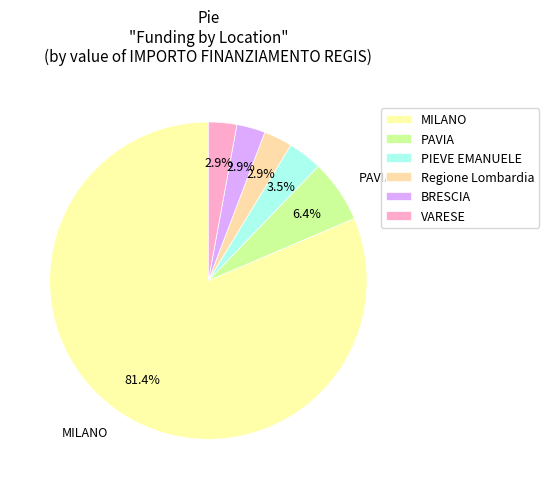

How many segments does this pie chart have?

6